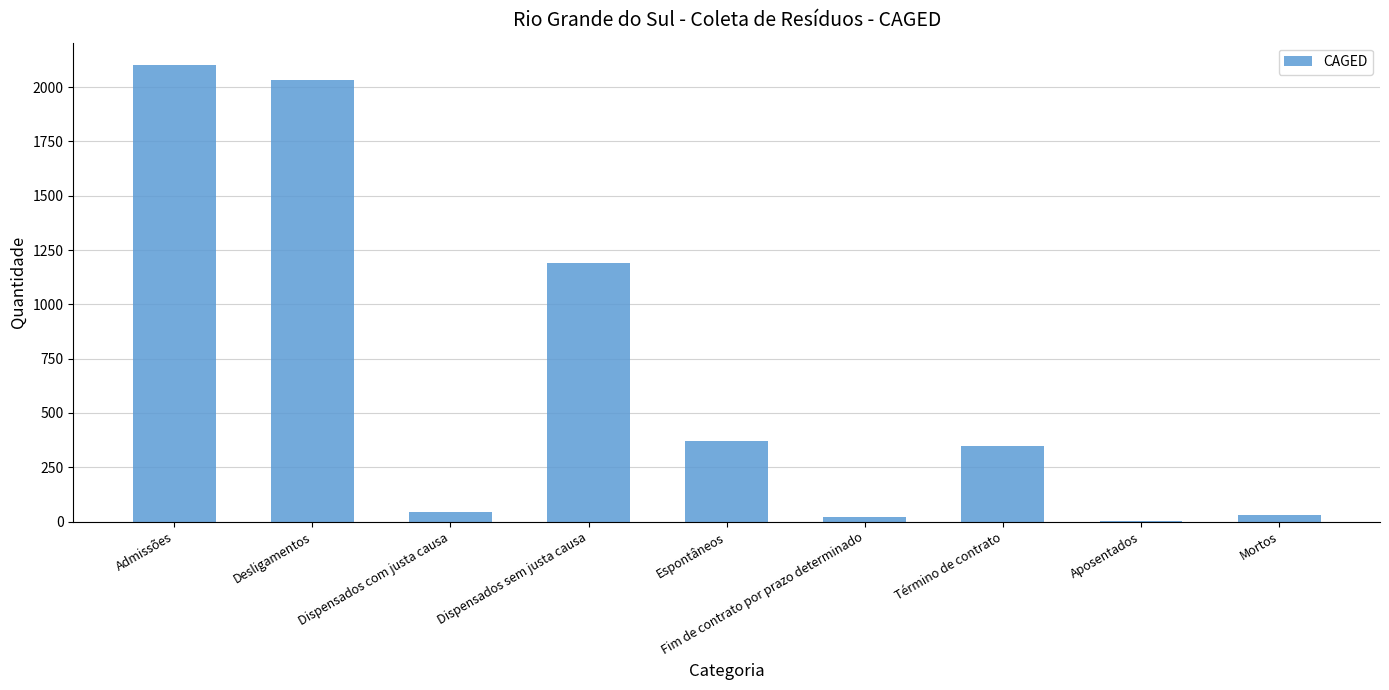

The value at Espontâneos is 372. True or false?

True